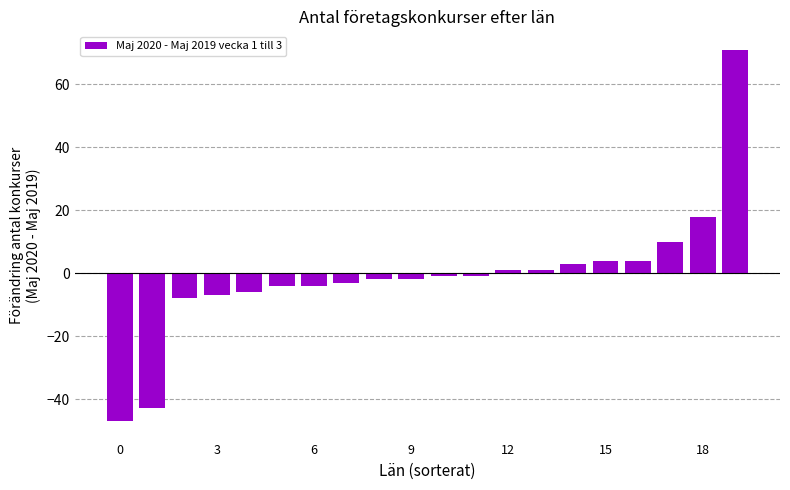

What is the greatest value displayed?

71